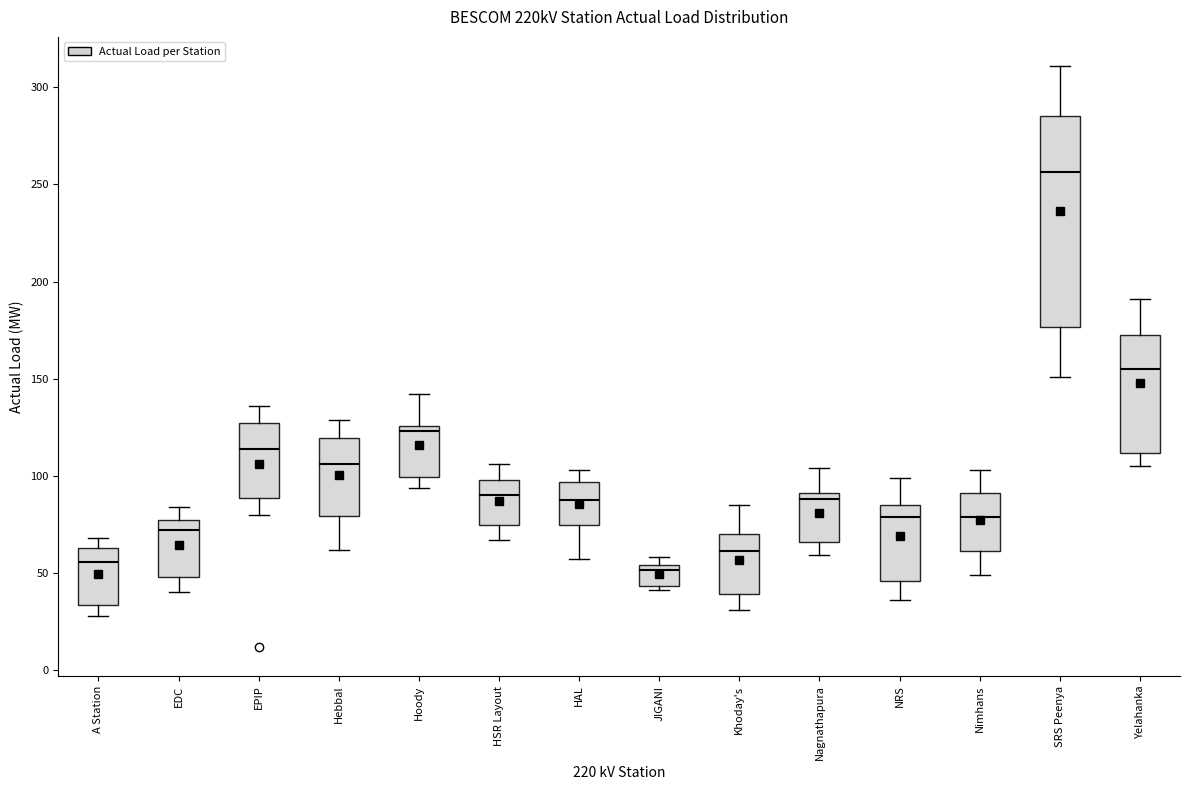

Which box's median line is the highest?

SRS Peenya